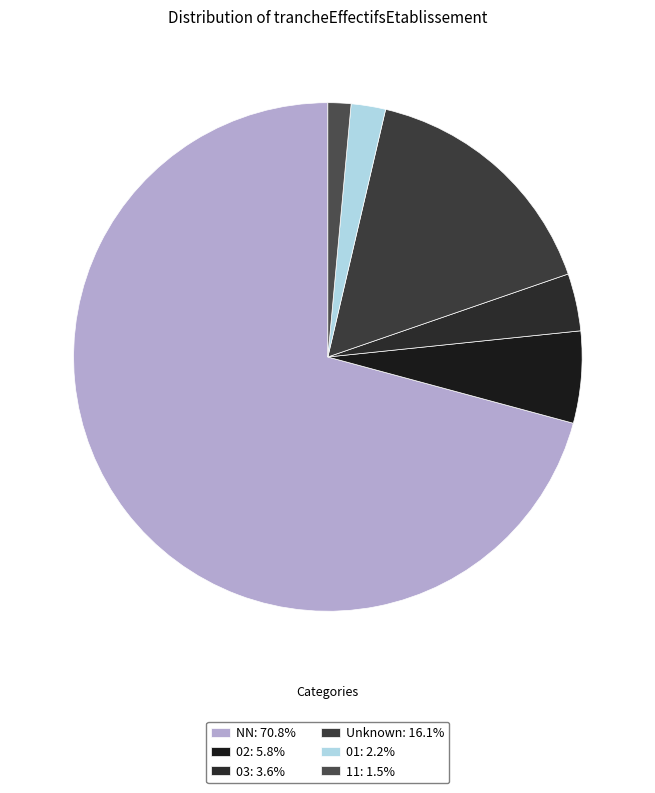

What is the majority slice?

NN